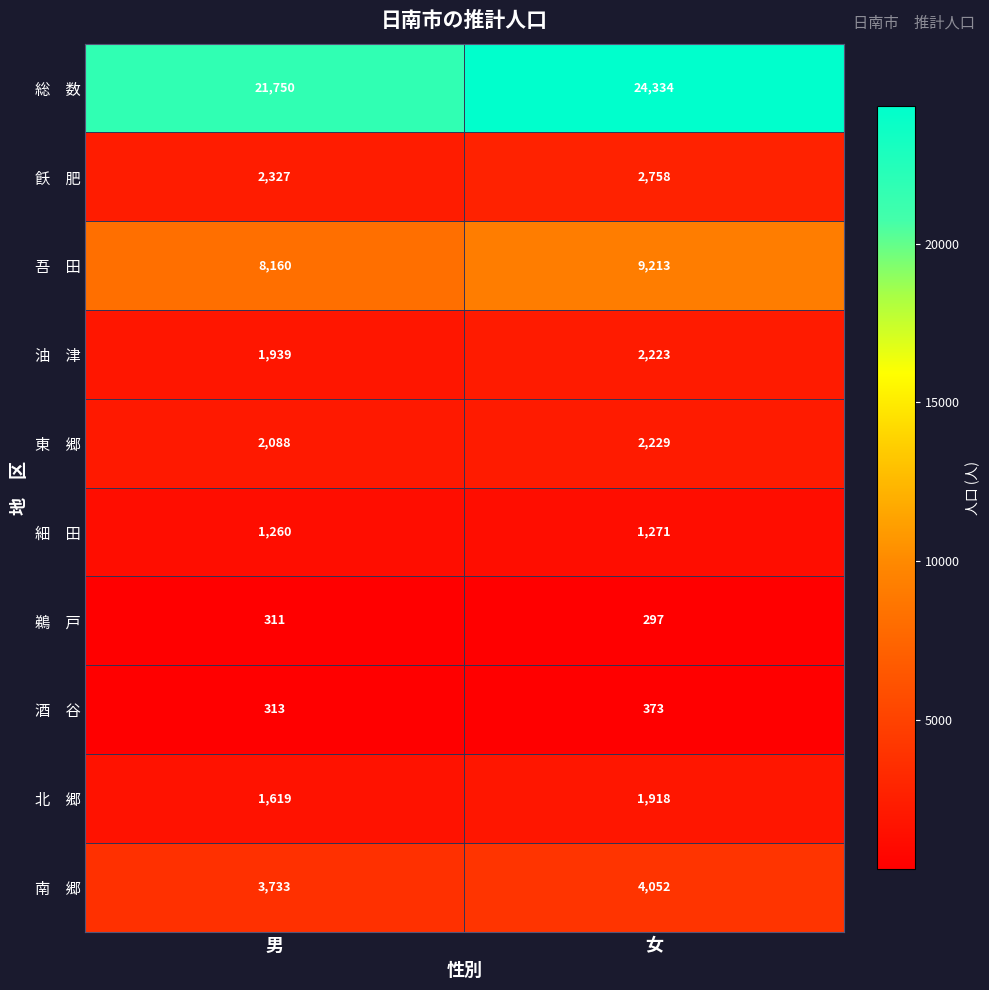

At which category is the sum across all series the highest?

女